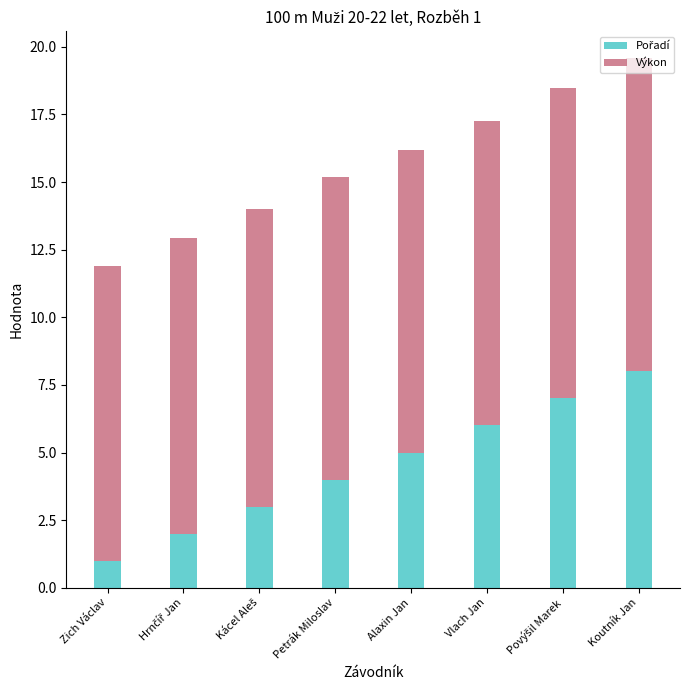

At which category is the sum across all series the highest?

Koutník Jan